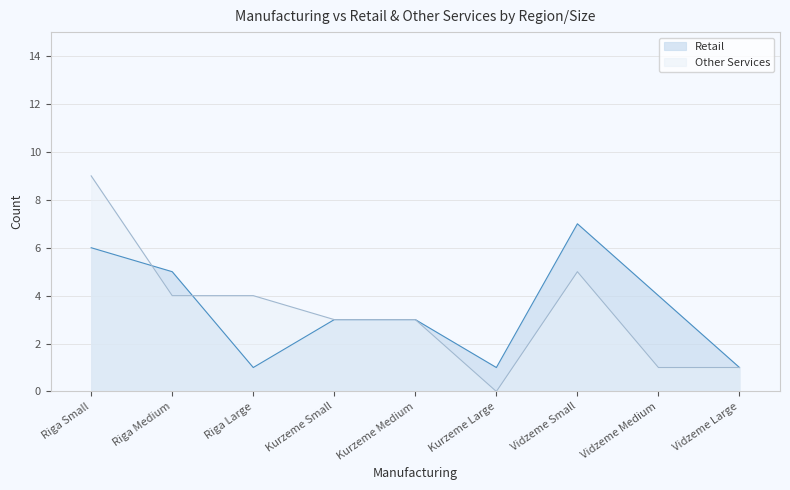

List the series in order of their peak value, lowest first.

Retail, Other Services